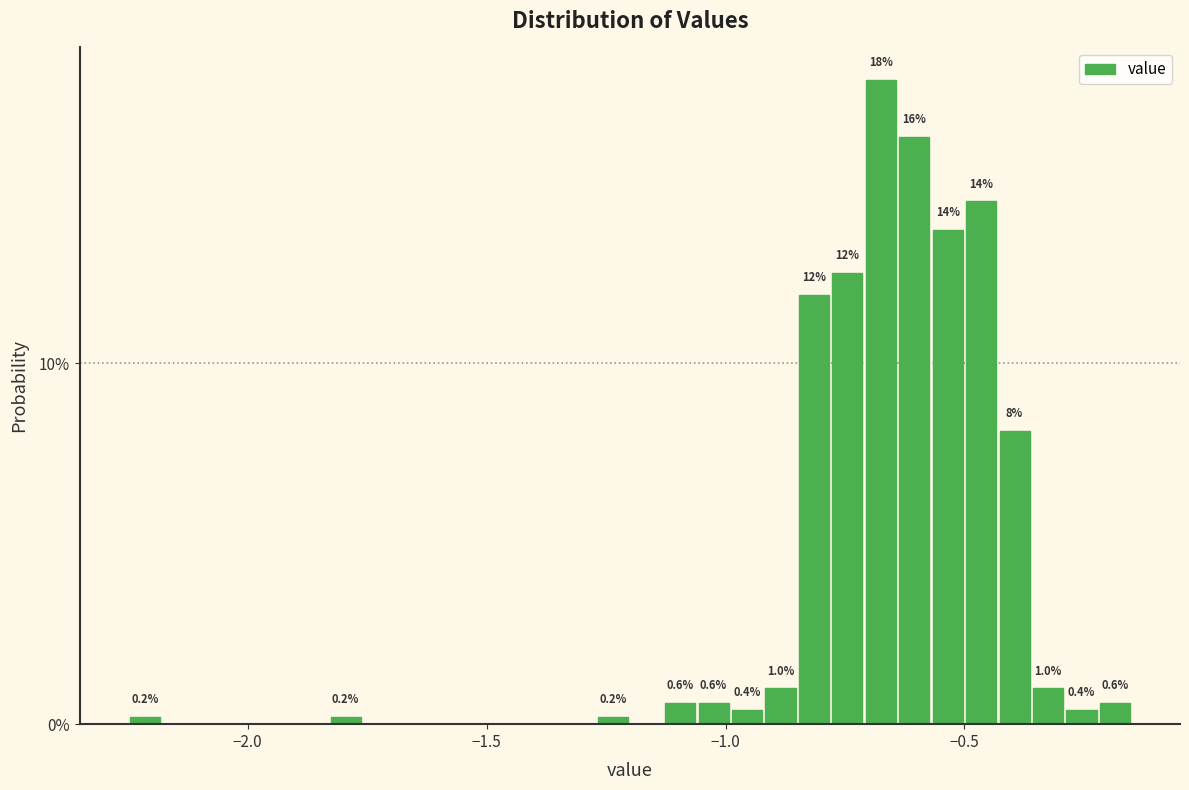

Around what value on the x-axis is the tallest bar? Give the approximate position of its centre, as read against the axis.

-0.65